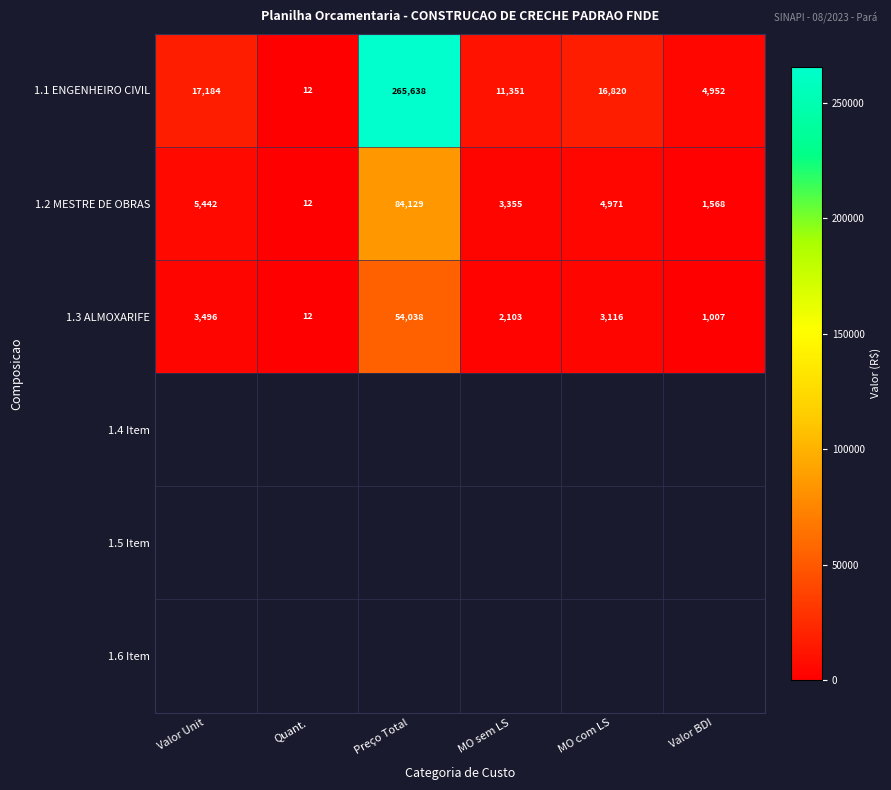

Is the value of 1.2 MESTRE DE OBRAS at Valor Unit greater than the value of 1.3 ALMOXARIFE at MO com LS?

Yes